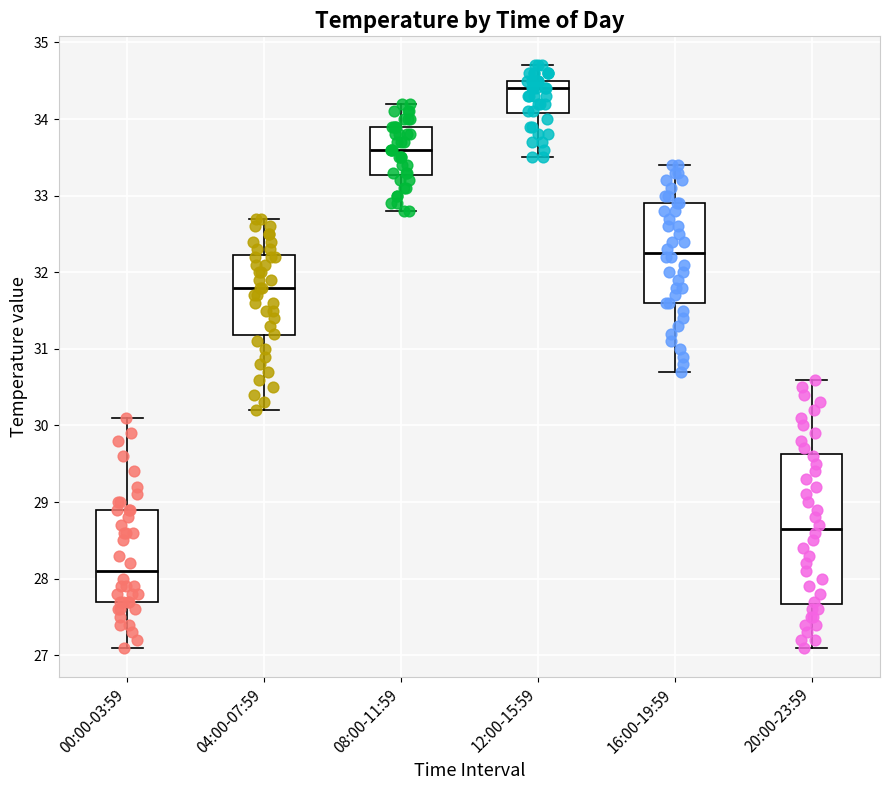

Reading left to right, read every box against the y-axis: the position of its median line, the range the box covers, and the ends of its whiskers. The values are not printed on the chart, so give them approximately, as read against the axis.

00:00-03:59: median 28.1, box 27.7 to 28.9, whiskers 27.1 to 30.1
04:00-07:59: median 31.8, box 31.2 to 32.2, whiskers 30.2 to 32.7
08:00-11:59: median 33.6, box 33.3 to 33.9, whiskers 32.8 to 34.2
12:00-15:59: median 34.4, box 34.1 to 34.5, whiskers 33.5 to 34.7
16:00-19:59: median 32.3, box 31.6 to 32.9, whiskers 30.7 to 33.4
20:00-23:59: median 28.7, box 27.7 to 29.6, whiskers 27.1 to 30.6